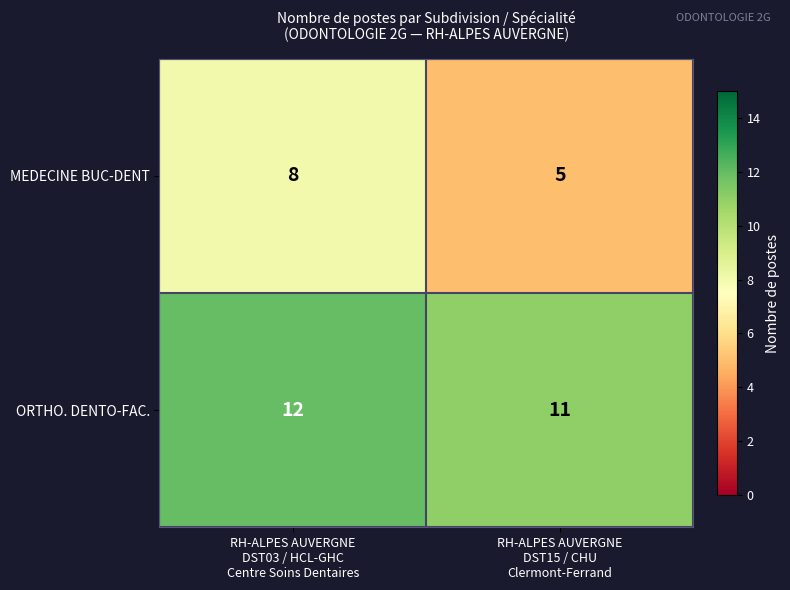

Which category has the lowest value across all series?

RH-ALPES AUVERGNE
DST15 / CHU
Clermont-Ferrand